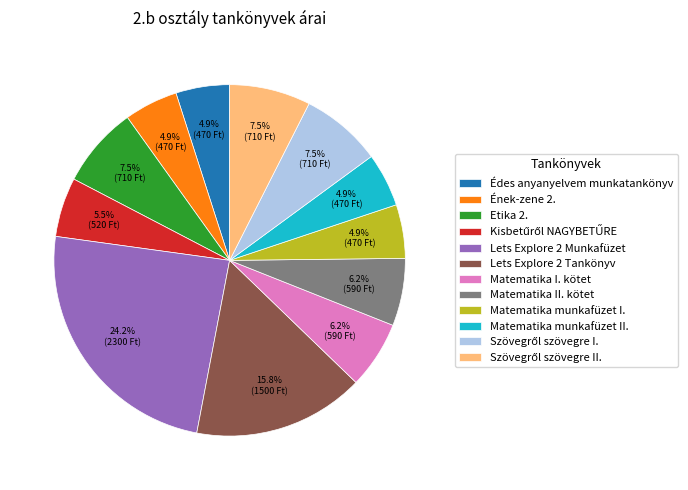

Does Ének-zene 2. represent more than half of the total?

No